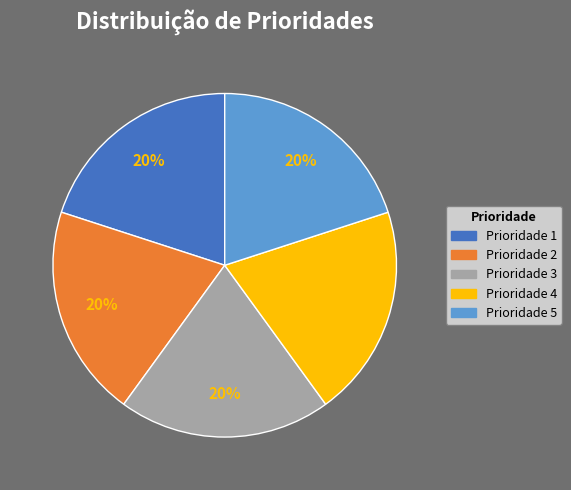

To the nearest percent, what percentage of the pie is Prioridade 2?

20%